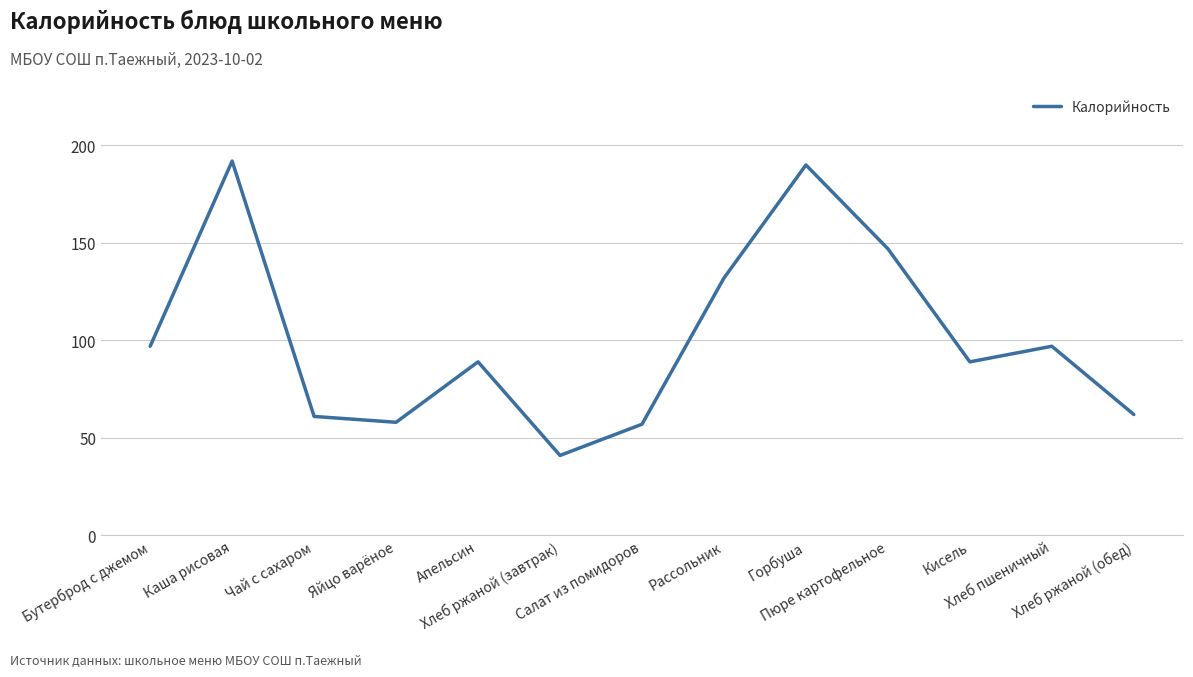

Is this an area chart (filled region under the line)?

No